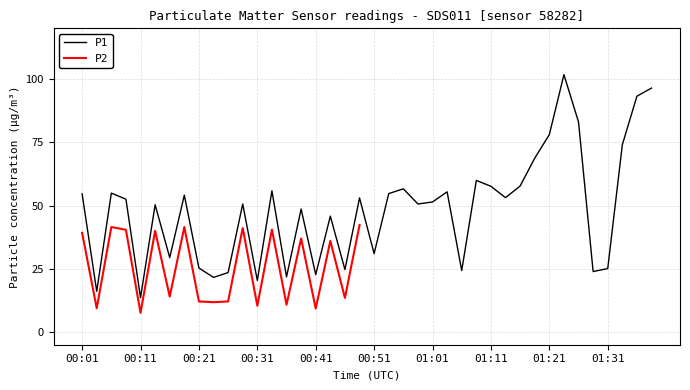

List the labels in order of value, largest first.

01:24, 01:38, 01:36, 01:26, 01:21, 01:33, 01:19, 01:08, 01:16, 01:11, 00:56, 00:34, 01:03, 00:06, 00:53, 00:01, 00:19, 01:14, 00:48, 00:09, 01:01, 00:29, 00:58, 00:14, 00:39, 00:44, 00:51, 00:16, 00:21, 01:31, 00:46, 01:06, 01:28, 00:26, 00:41, 00:36, 00:24, 00:31, 00:04, 00:11